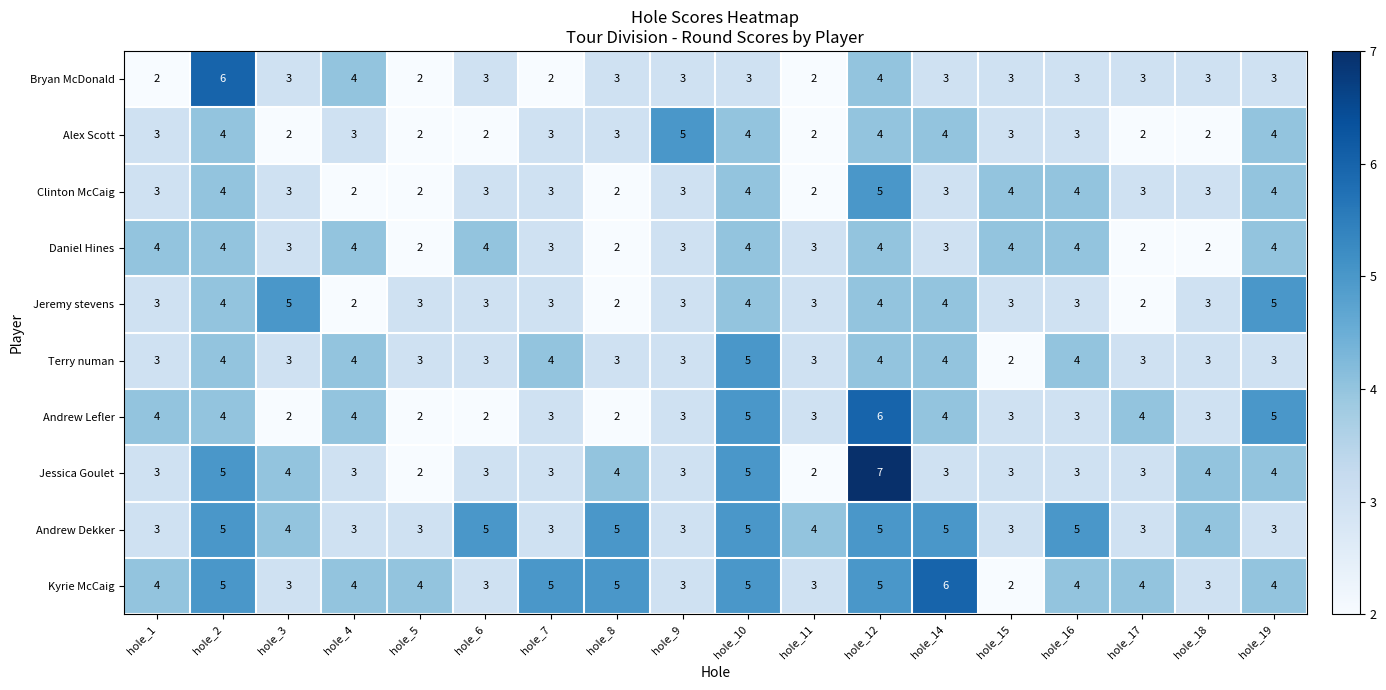

What is the total value across all series at hole_15?

30